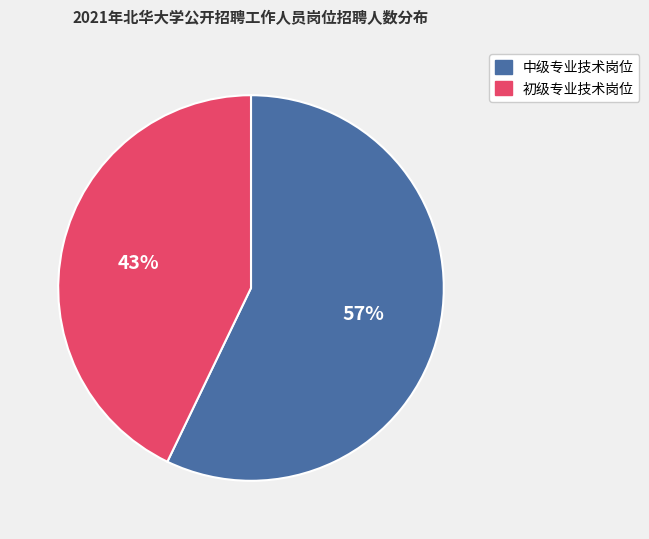

Is there any slice that represents more than half of the pie?

Yes